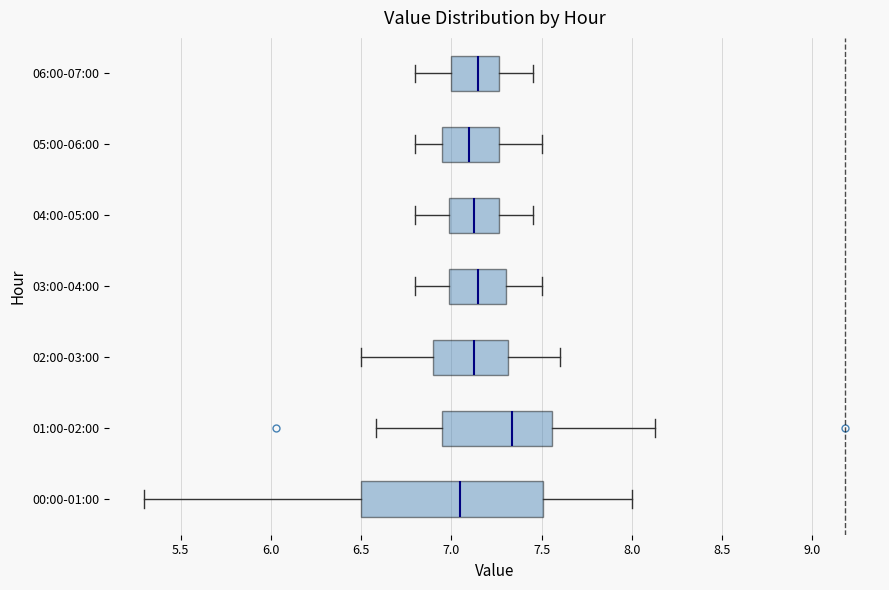

Reading bottom to top, read every box against the x-axis: the position of its median line, the range the box covers, and the ends of its whiskers. The values are not printed on the chart, so give them approximately, as read against the axis.

00:00-01:00: median 7.05, box 6.50 to 7.50, whiskers 5.30 to 8.00
01:00-02:00: median 7.35, box 6.95 to 7.55, whiskers 6.60 to 8.15
02:00-03:00: median 7.15, box 6.90 to 7.30, whiskers 6.50 to 7.60
03:00-04:00: median 7.15, box 7.00 to 7.30, whiskers 6.80 to 7.50
04:00-05:00: median 7.15, box 7.00 to 7.25, whiskers 6.80 to 7.45
05:00-06:00: median 7.10, box 6.95 to 7.25, whiskers 6.80 to 7.50
06:00-07:00: median 7.15, box 7.00 to 7.25, whiskers 6.80 to 7.45